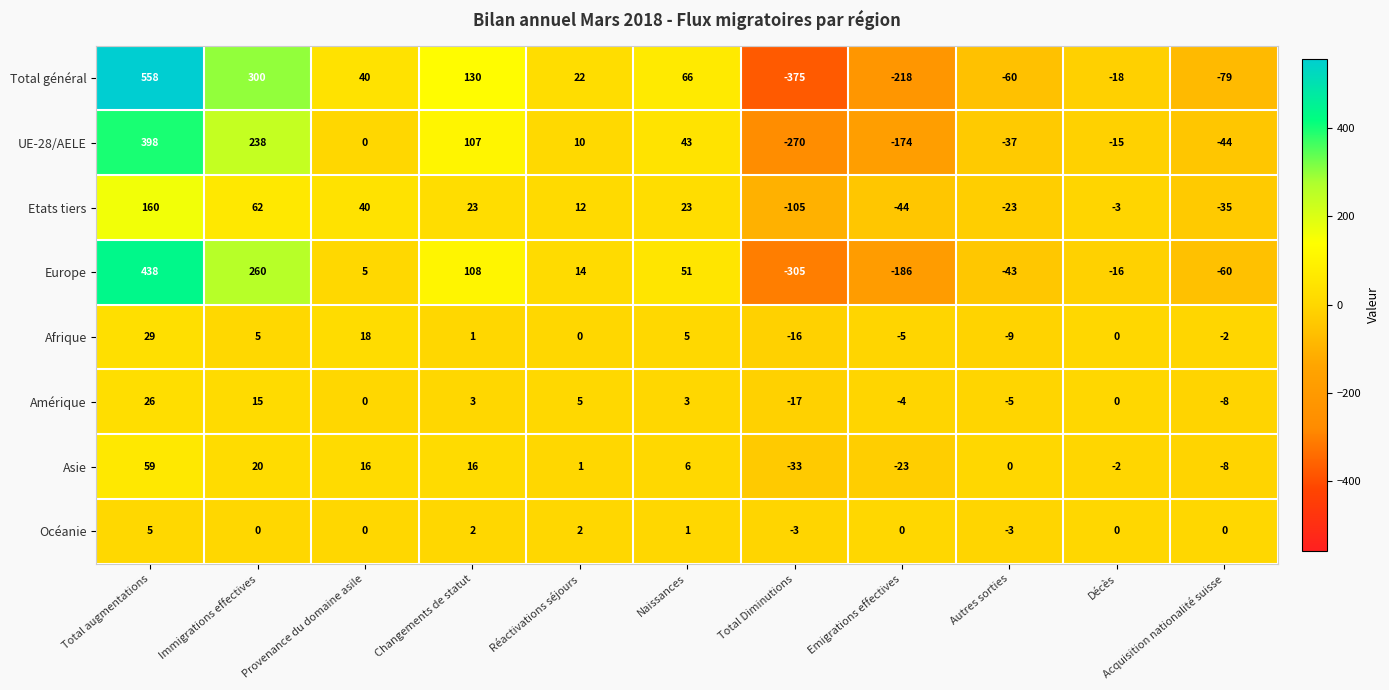

What is the approximate value of Total général at Total augmentations, to the nearest 100?

600